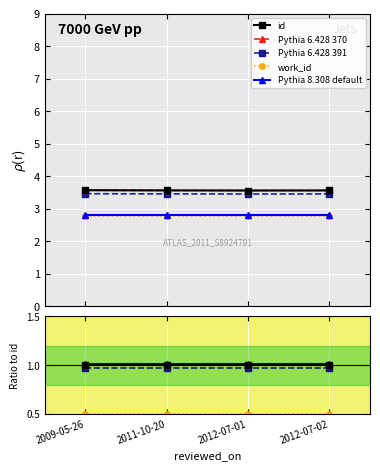

Which label corresponds to the largest value in the chart?

2009-05-26